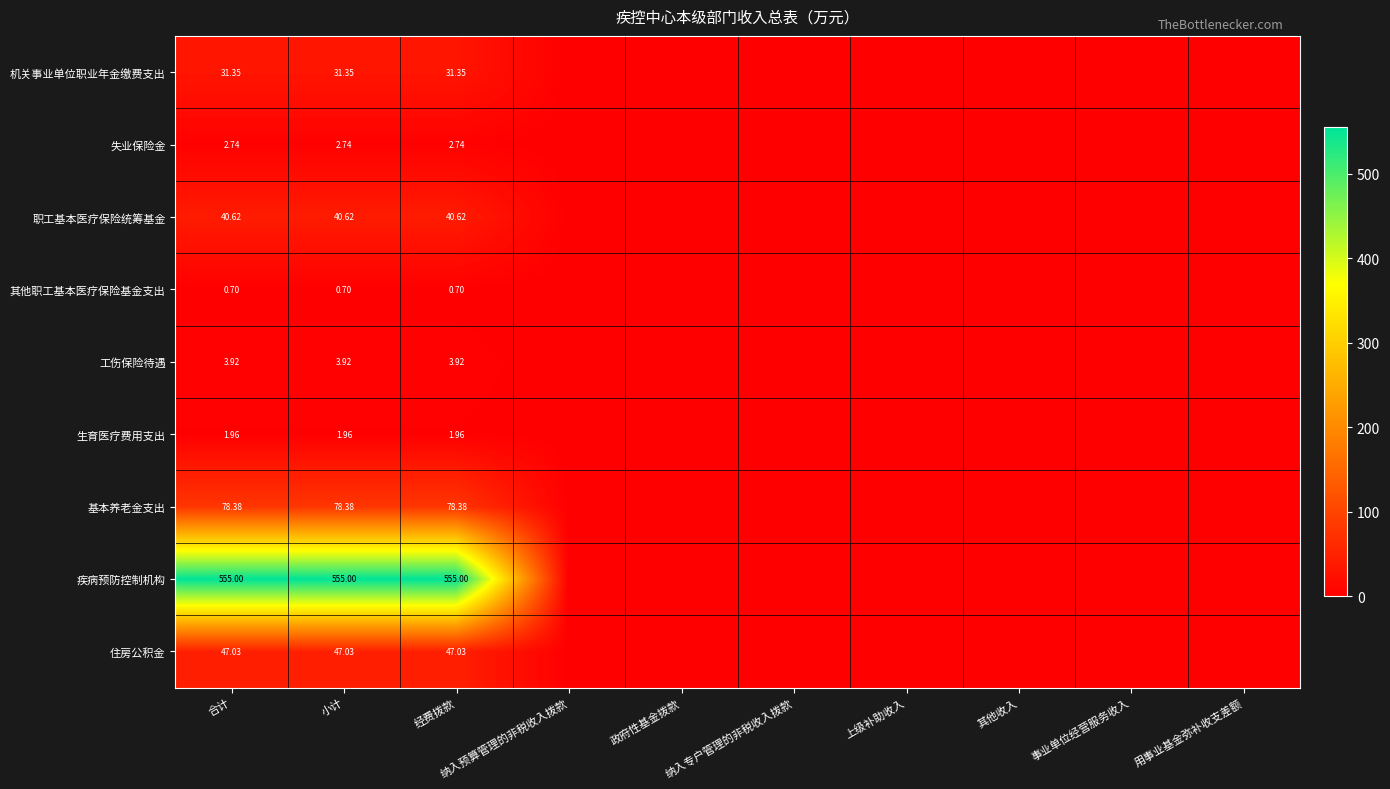

Between 政府性基金拨款 and 合计, which is larger?

合计